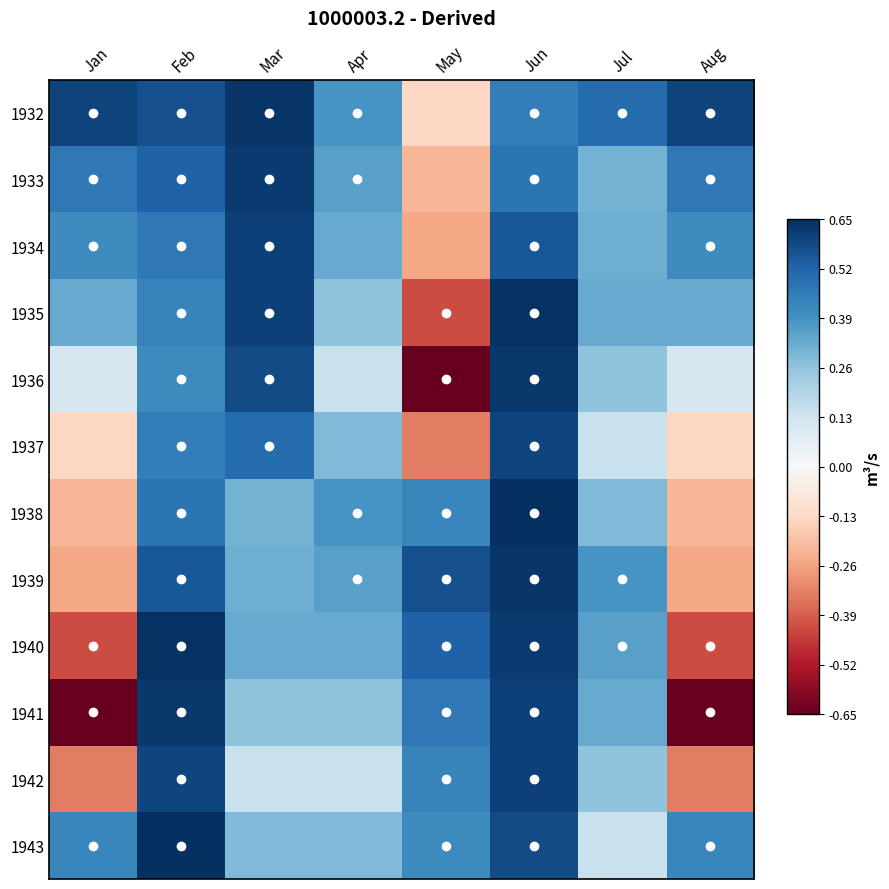

What is the difference between the highest and lowest values at Jun?

0.2